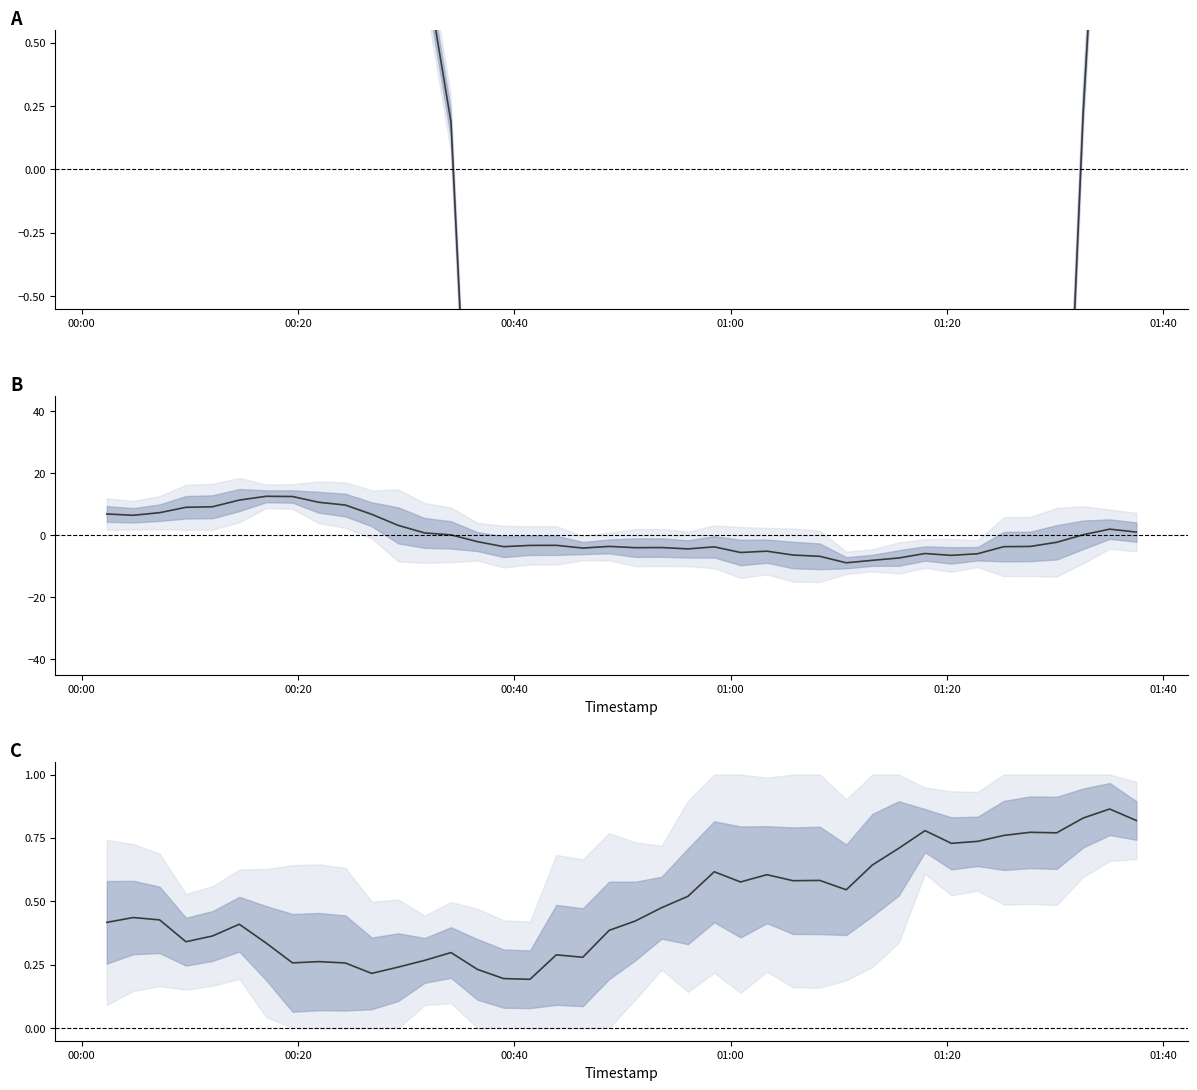

What is the difference between the maximum and minimum values in the P2 normalized series?

0.7